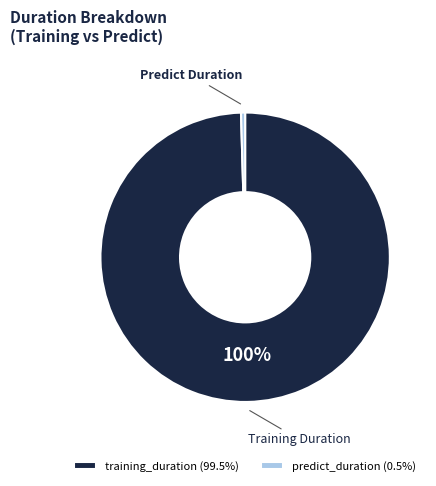

Is predict_duration (0.5%) the majority of the pie?

No